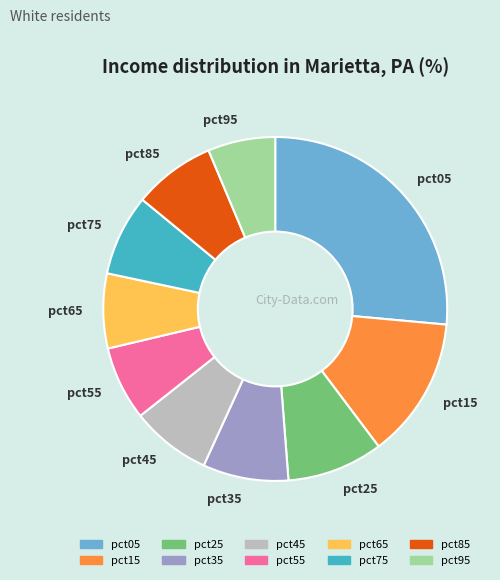

Does pct55 account for over 50% of the chart?

No